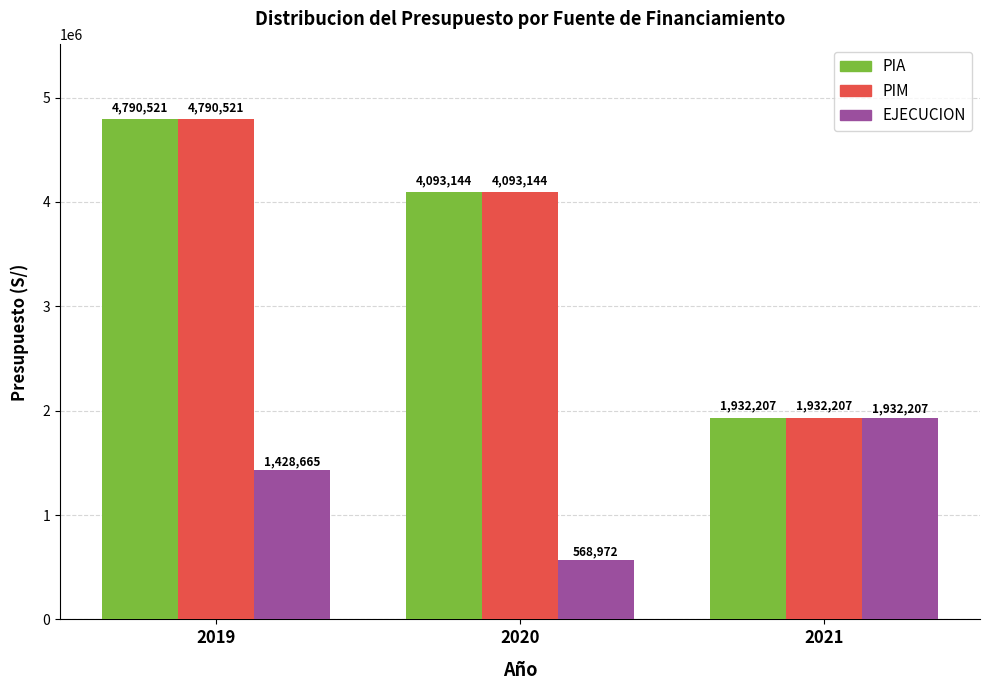

How many distinct data groups are displayed?

3